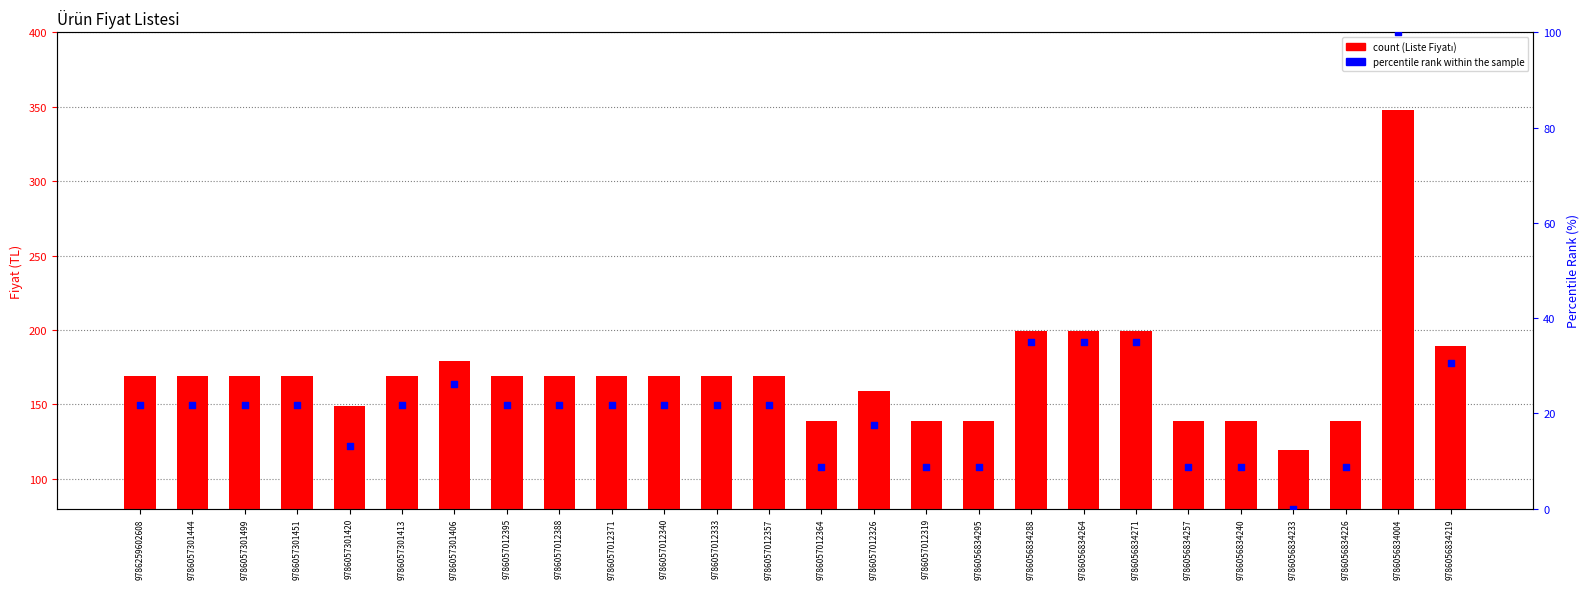

Which series contains the lowest Y value?

percentile rank within the sample